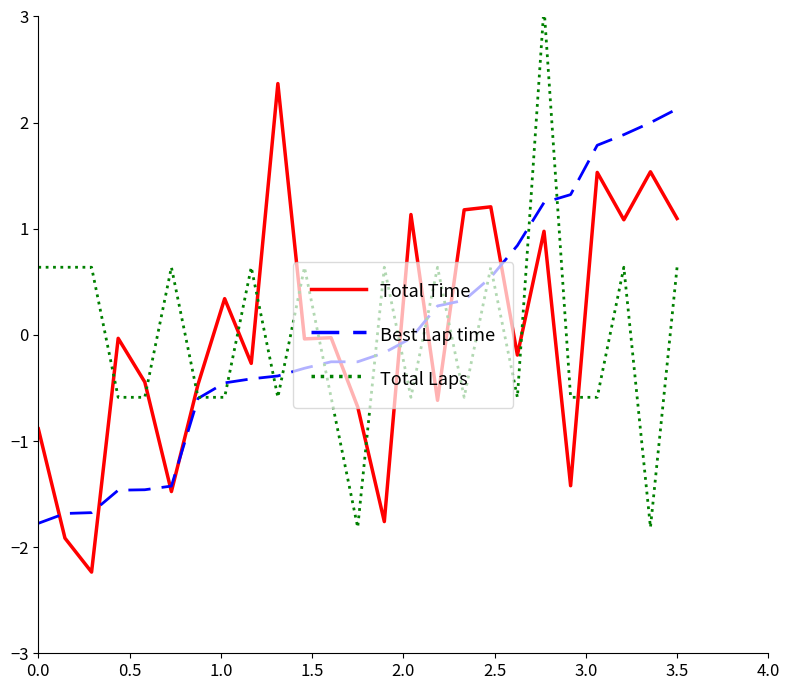

Which series has the largest total across all categories?

Best Lap time